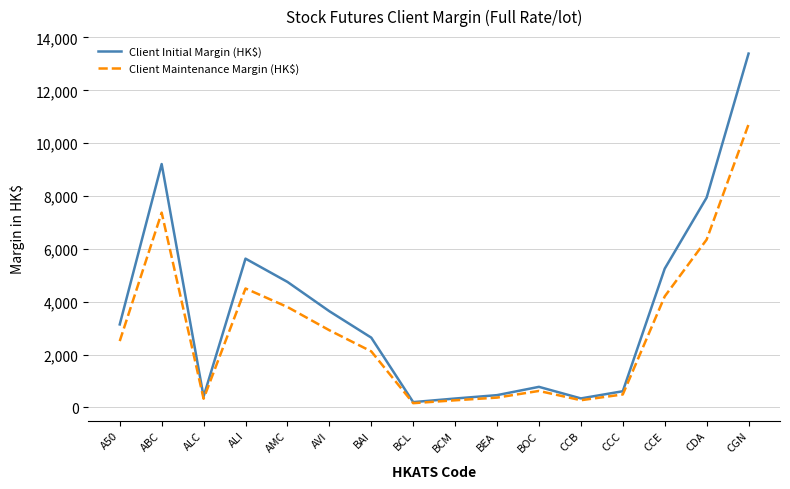

Is it true that Client Initial Margin (HK$) equals 13089 at CDA?

False